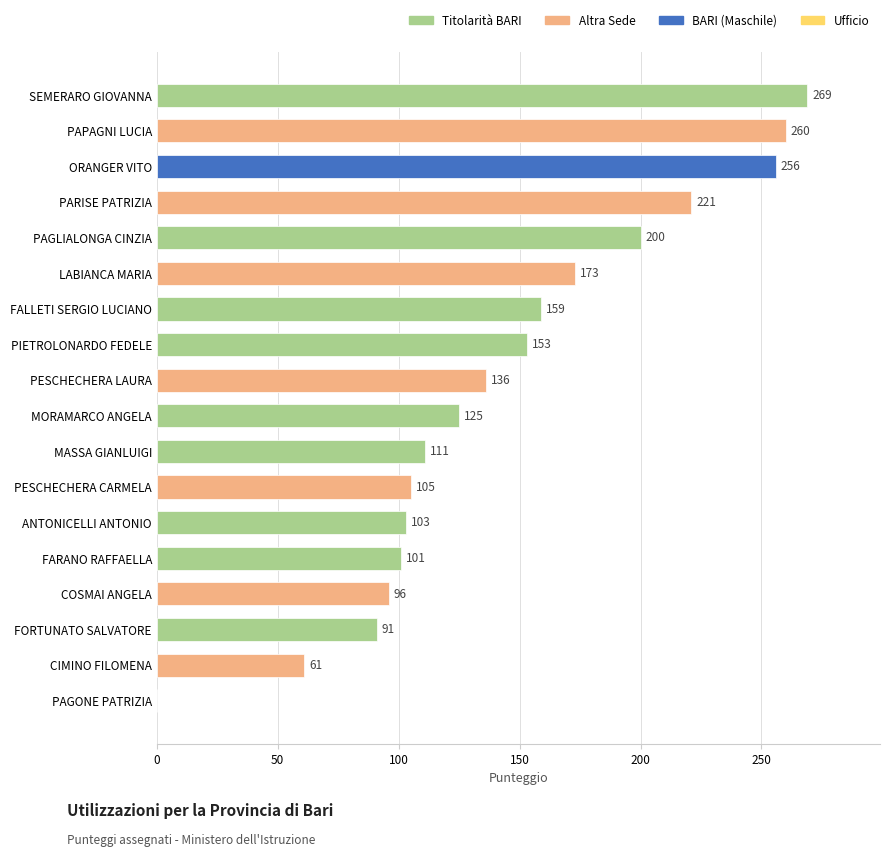

True or false: the data shows 200 at PAGLIALONGA CINZIA.

True